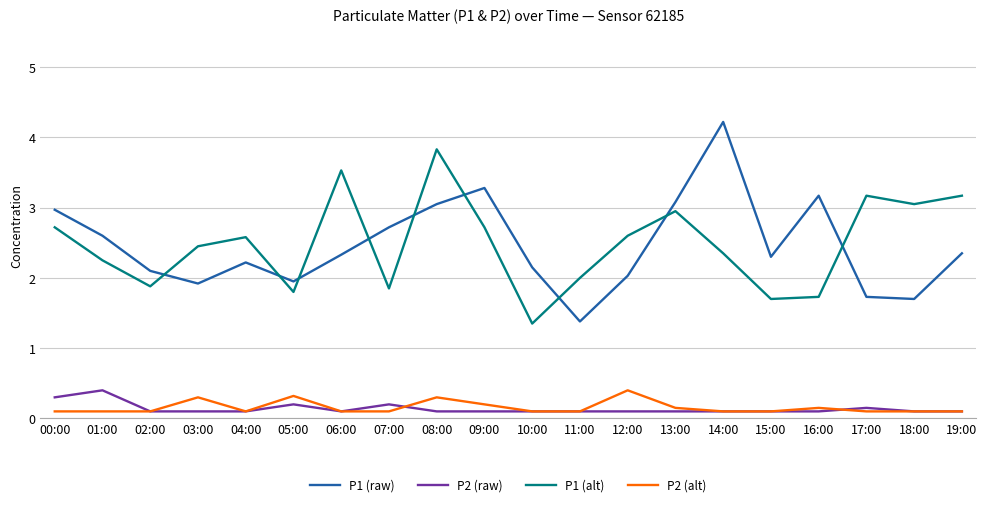

Which category has the lowest value in the P1 (raw) series?

11:00